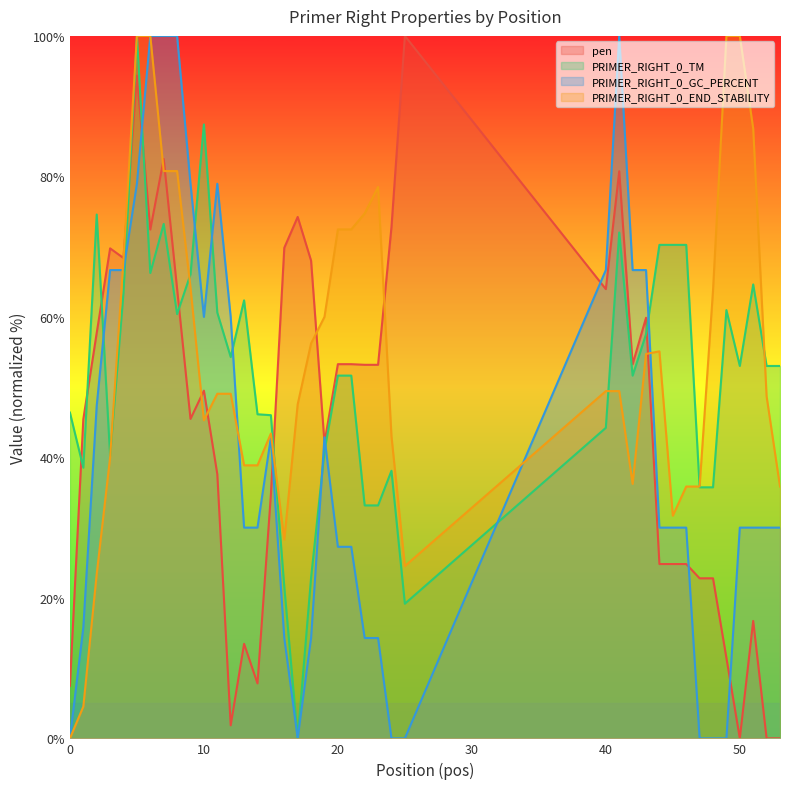

True or false: pen and PRIMER_RIGHT_0_GC_PERCENT intersect in this chart.

True